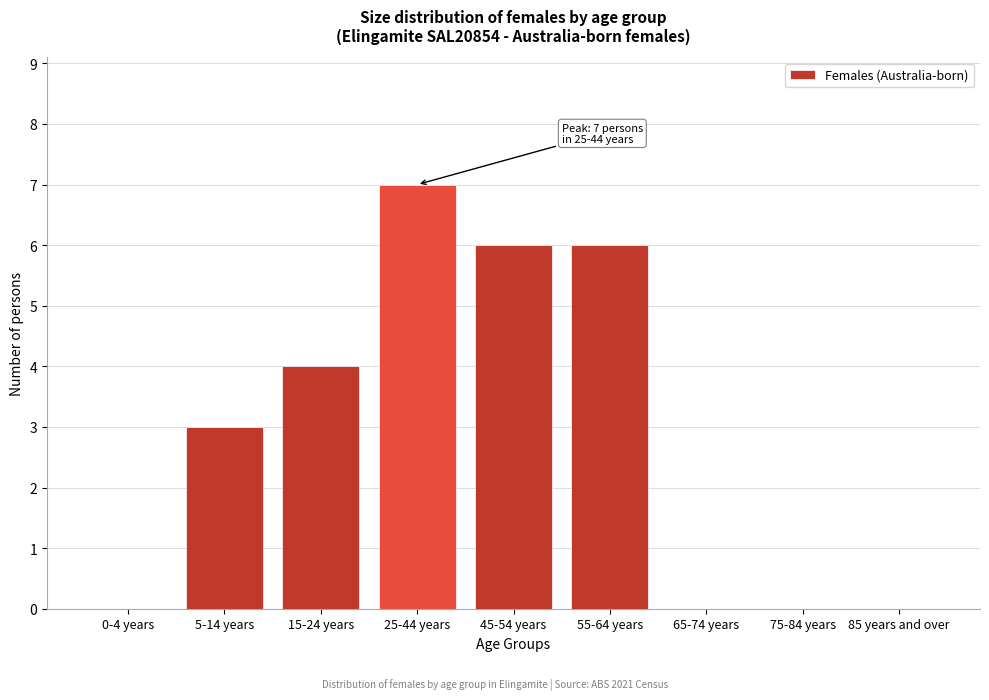

Reading right to left, what are all the values shown in this chart?

85 years and over=0	75-84 years=0	65-74 years=0	55-64 years=6	45-54 years=6	25-44 years=7	15-24 years=4	5-14 years=3	0-4 years=0